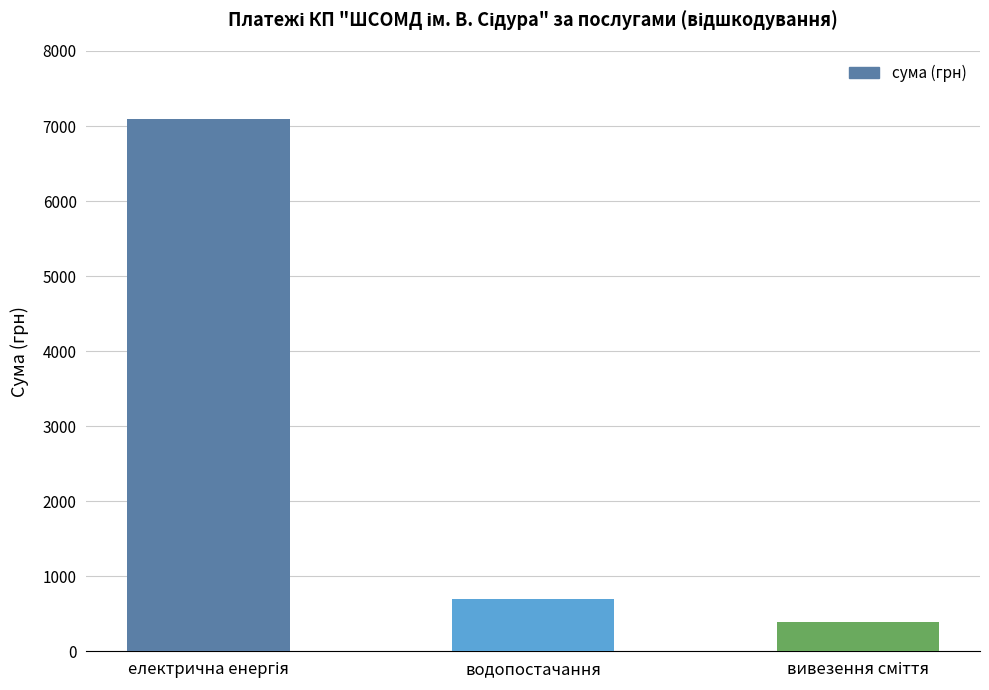

What is the value of the 3rd bar from the left?

392